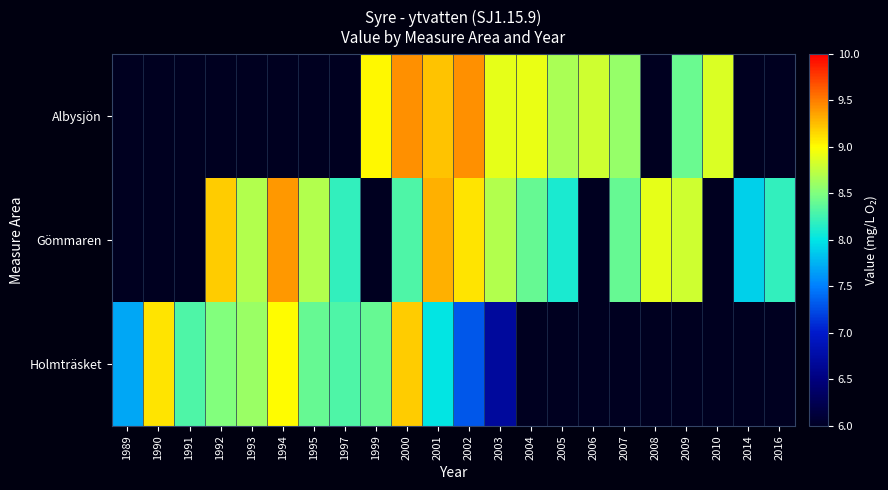

What is the difference between the maximum and minimum values in the Holmträsket series?

2.5